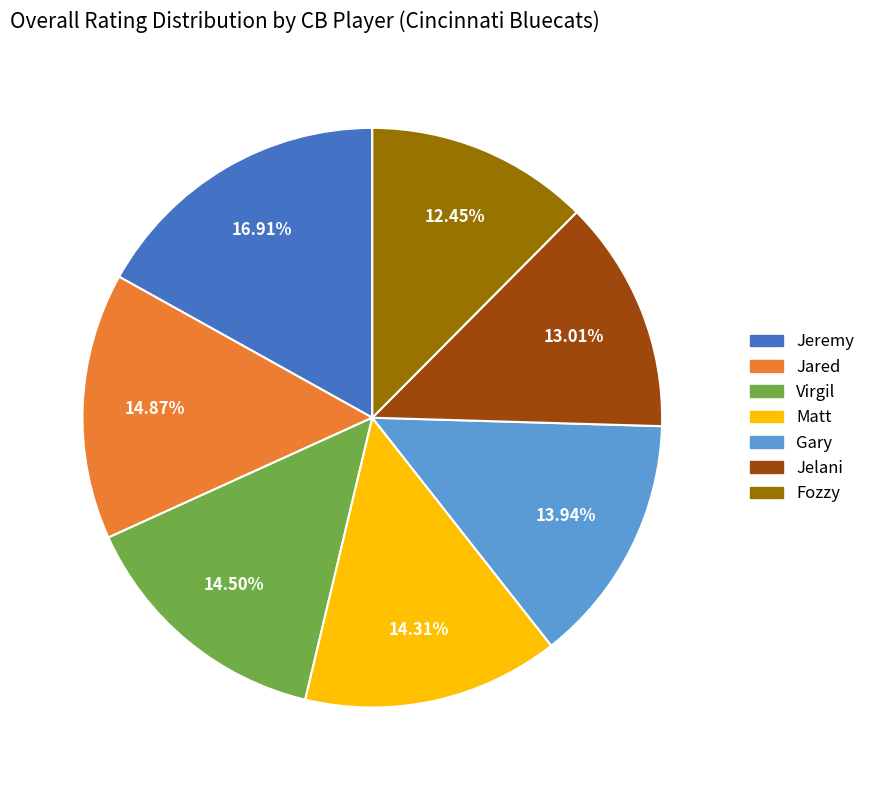

Count the number of slices in the pie.

7